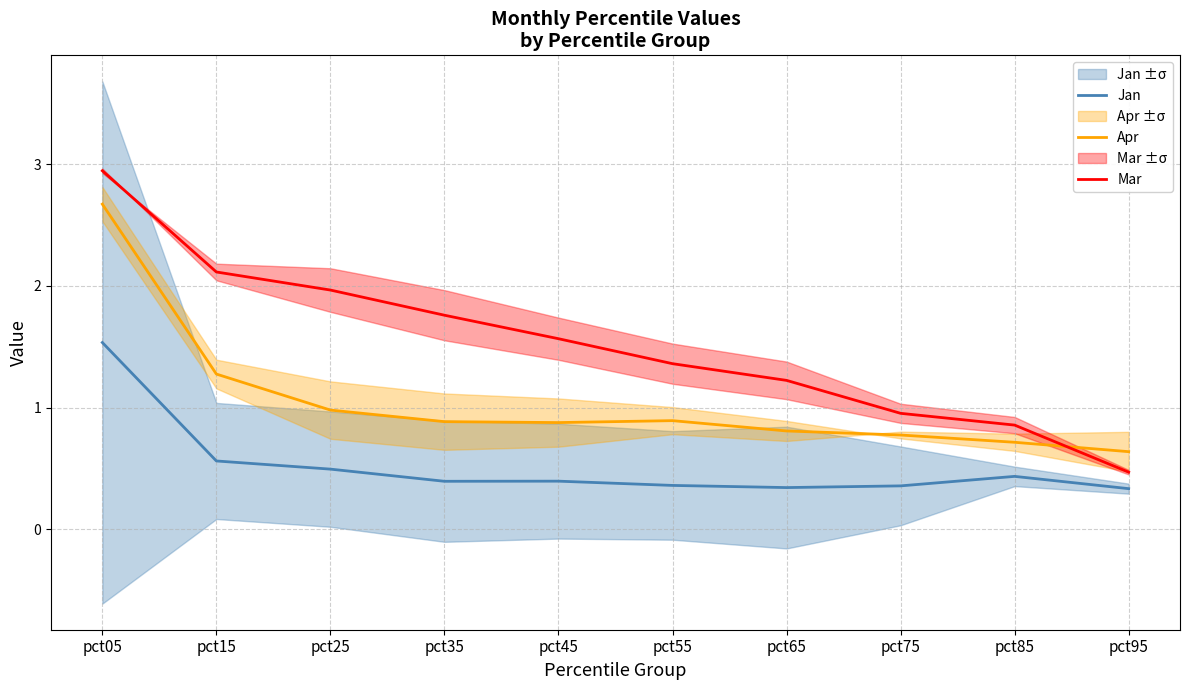

Where is Apr nearest to the value 1?

pct25